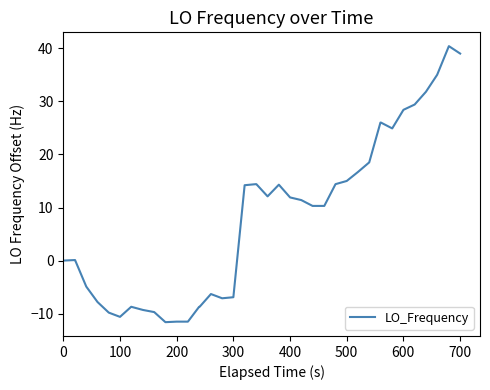

What is the difference between the maximum and second lowest values?

51.9